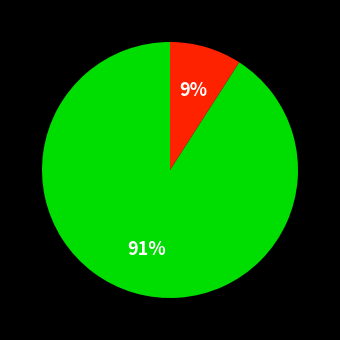

To the nearest percent, what is the difference between the largest and smallest slice percentages?

82%